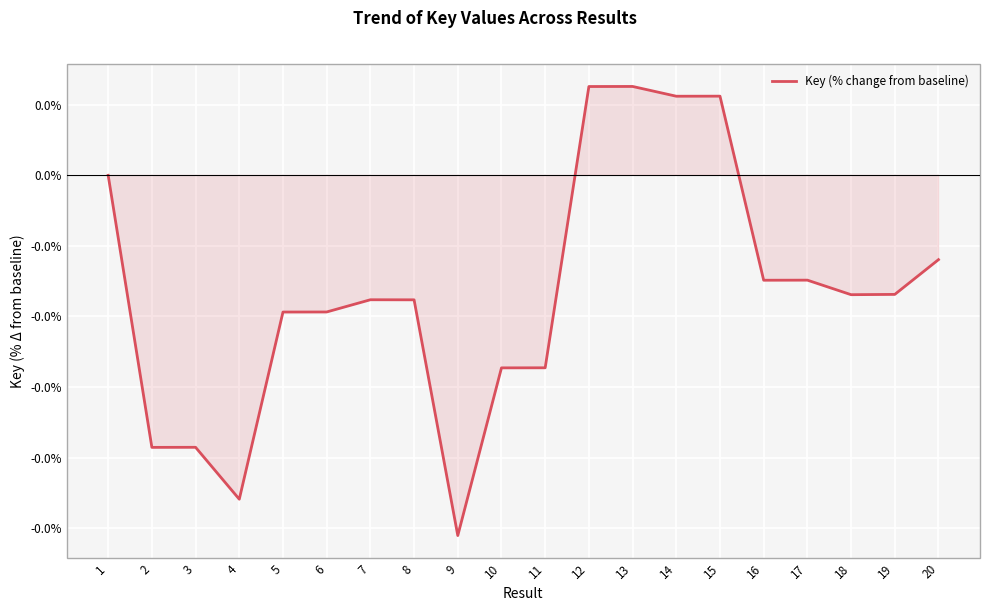

Does the chart have visible grid lines?

Yes